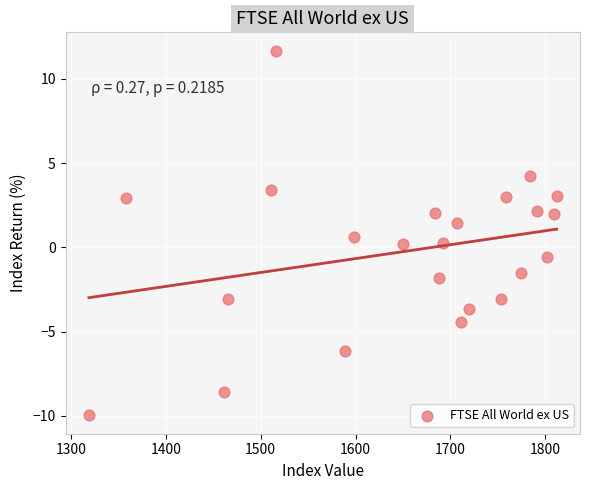

What is the range of Y values (max minus min)?

21.7